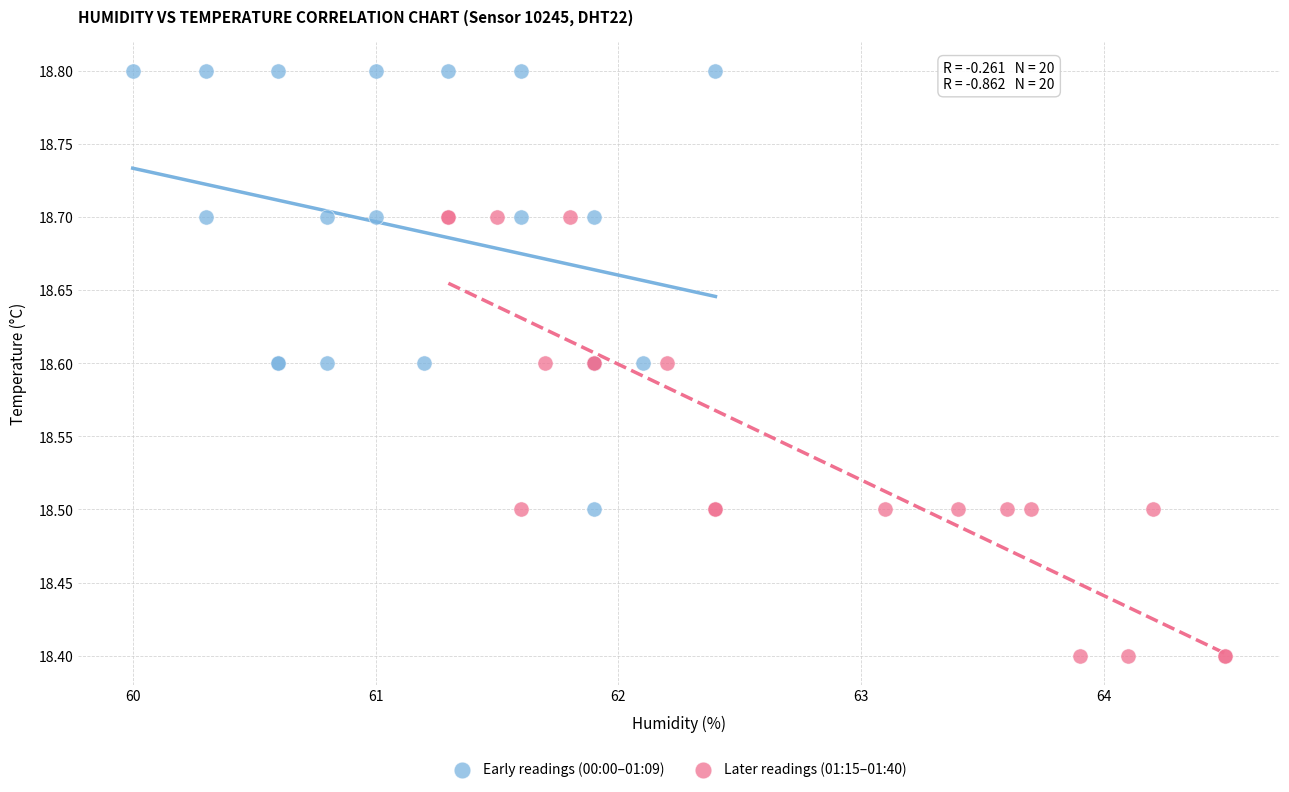

What are all the series names shown in the legend?

Early readings (00:00–01:09), Later readings (01:15–01:40)